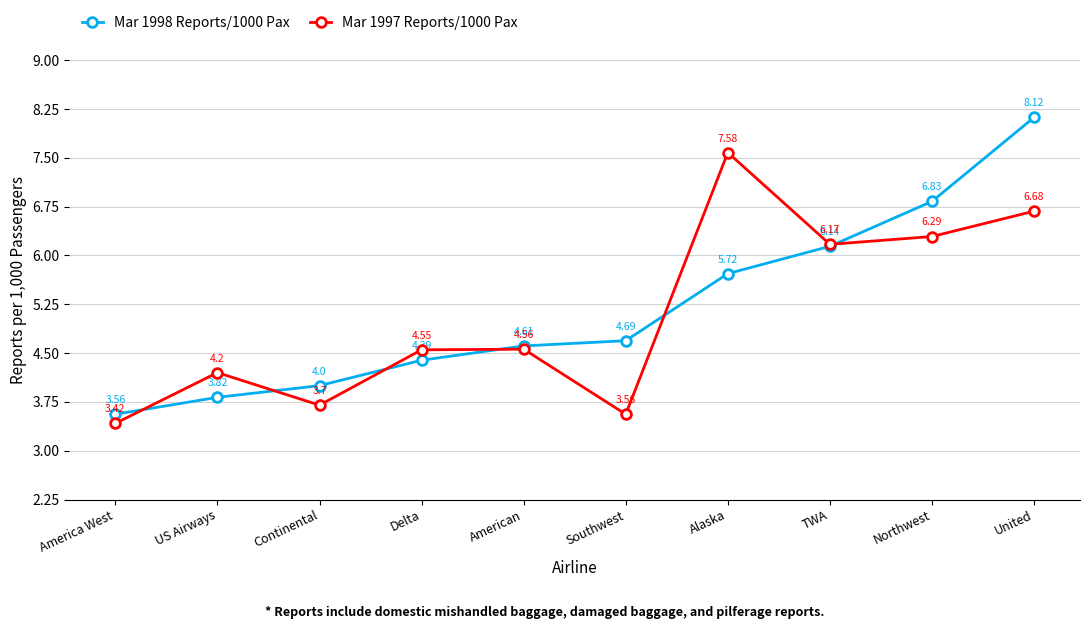

What is the label of the 3rd point from the left?

Continental